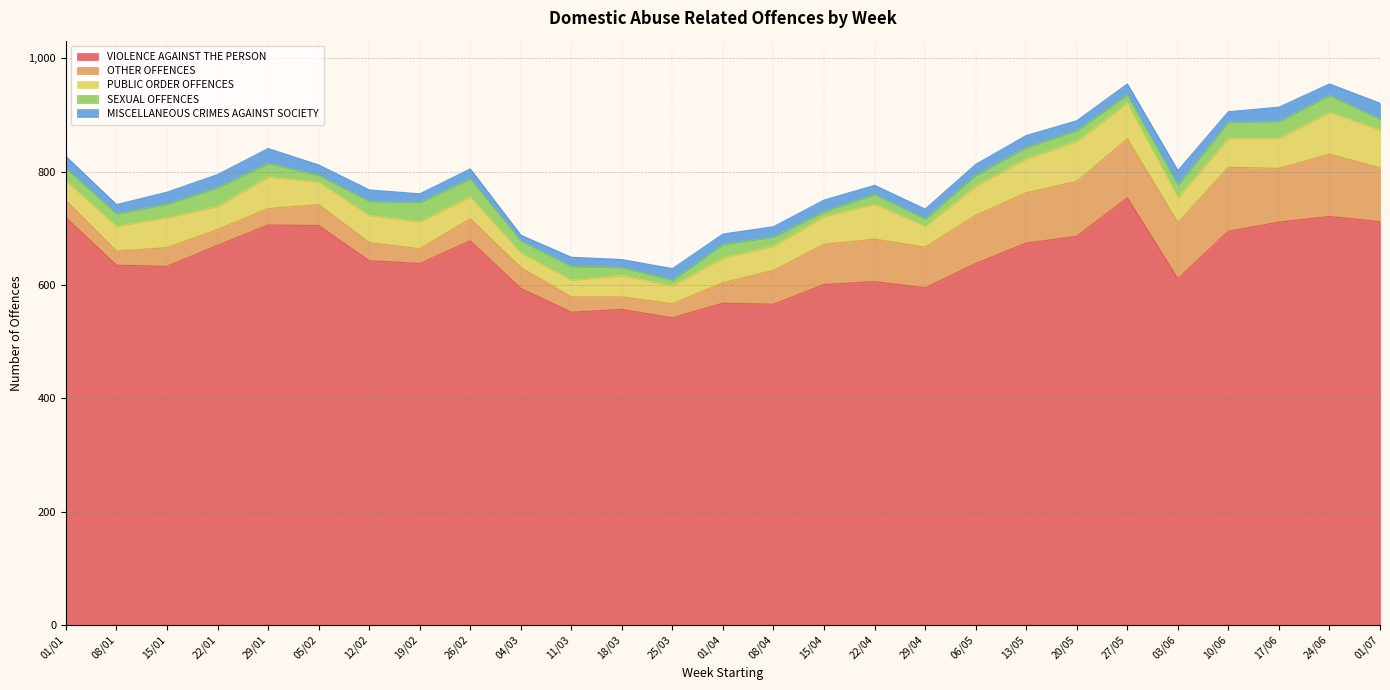

True or false: OTHER OFFENCES has a value of 7 at 19/02.

False